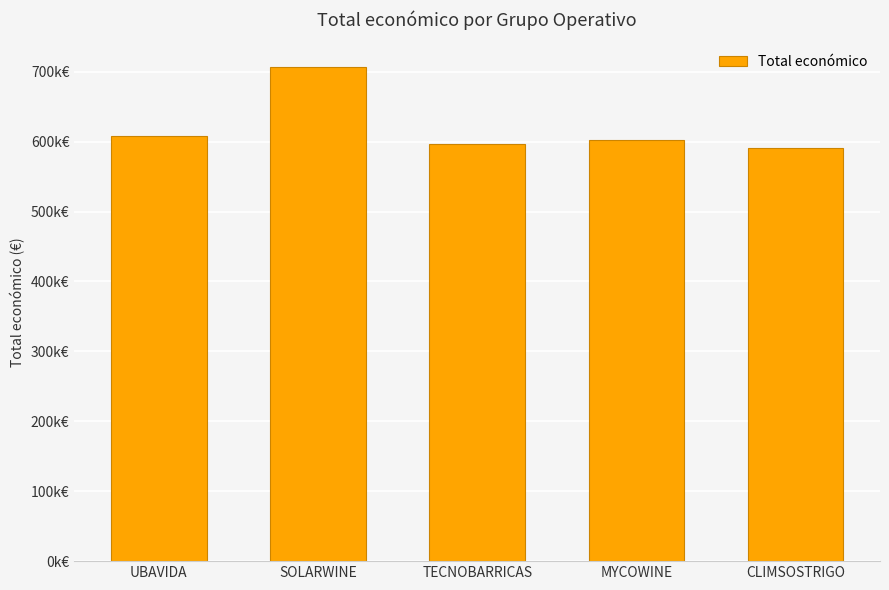

What is the ratio of the value at SOLARWINE to the value at CLIMSOSTRIGO?

1.2